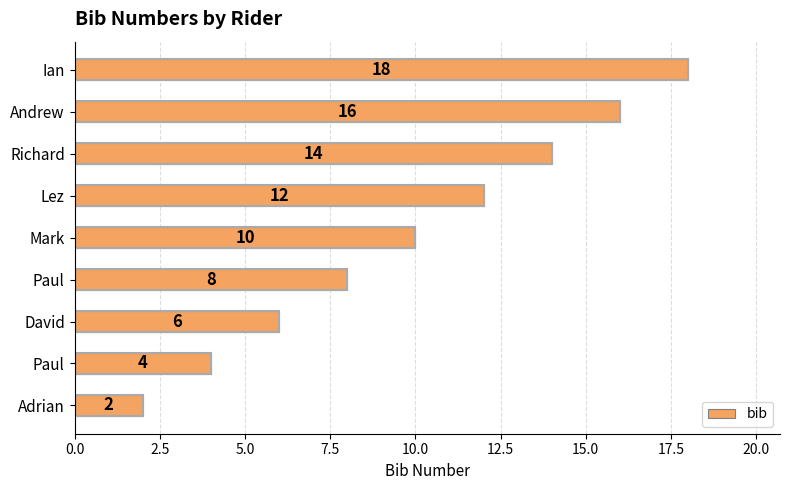

How many bars are there in total?

9